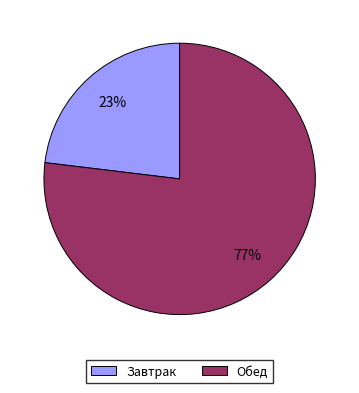

True or false: Обед accounts for 77% of the total.

True